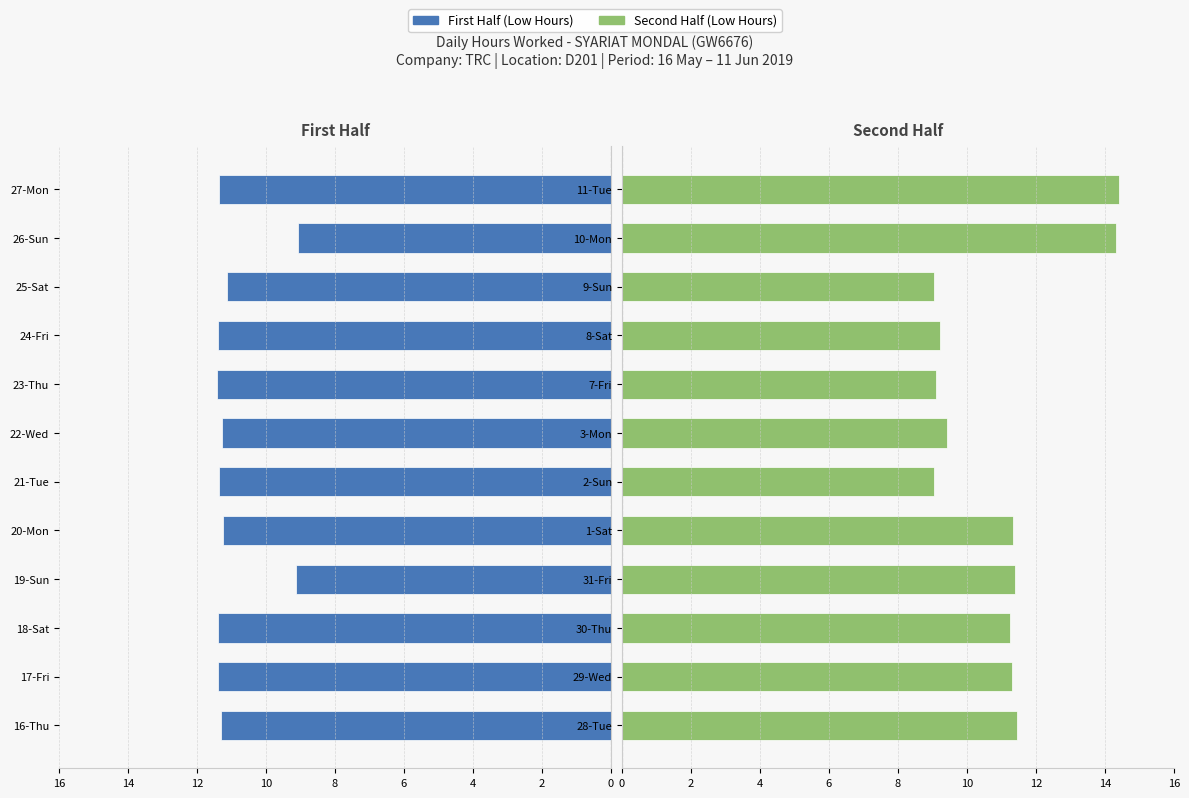

Is the value of First Half (Low Hours) at 10 greater than the value of Second Half (Low Hours) at 0?

No